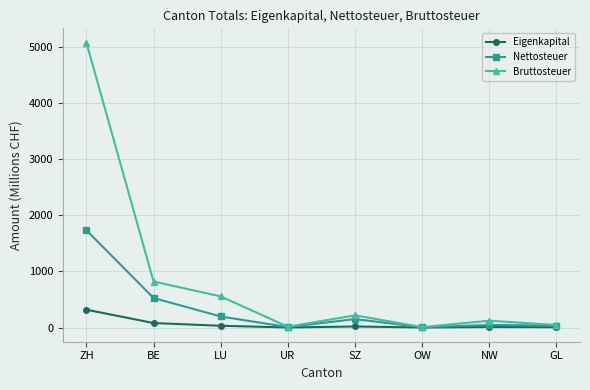

Is it true that Bruttosteuer equals 1254.3 at BE?

False